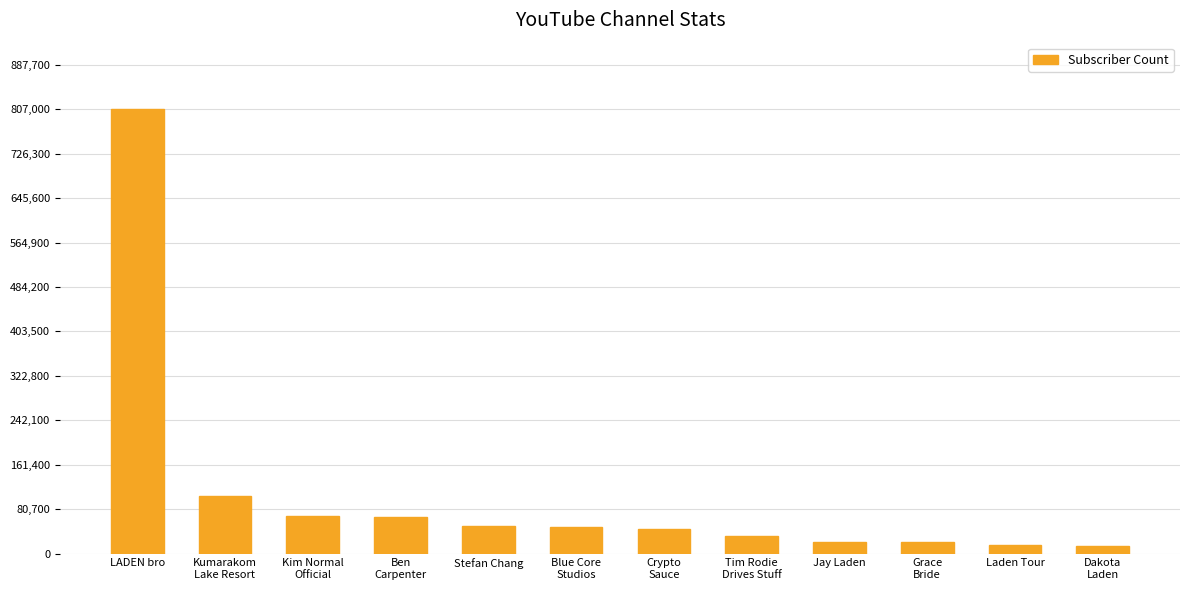

What is the value of the 8th bar from the left?

31500